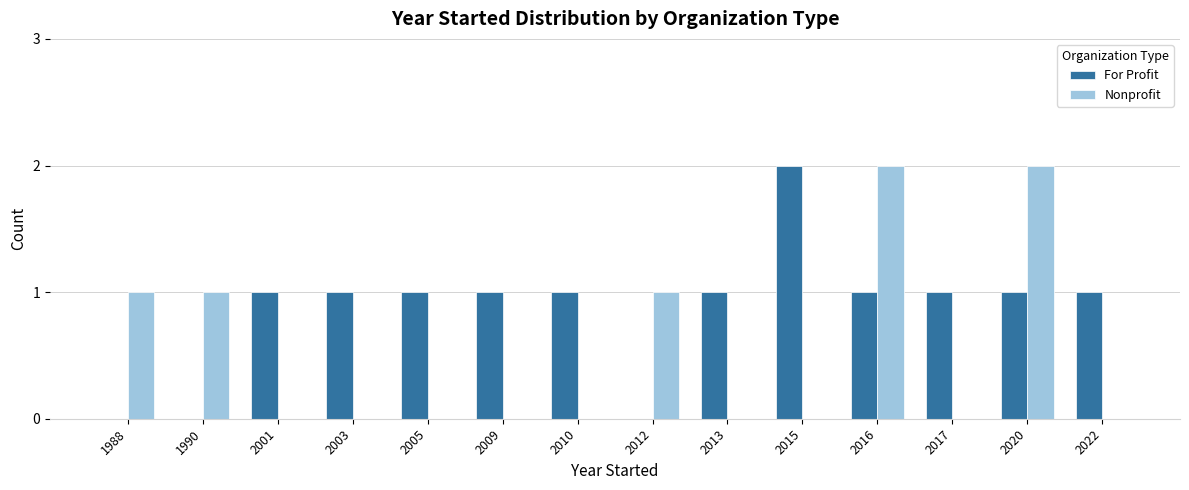

What is the sum of all For Profit values?

12